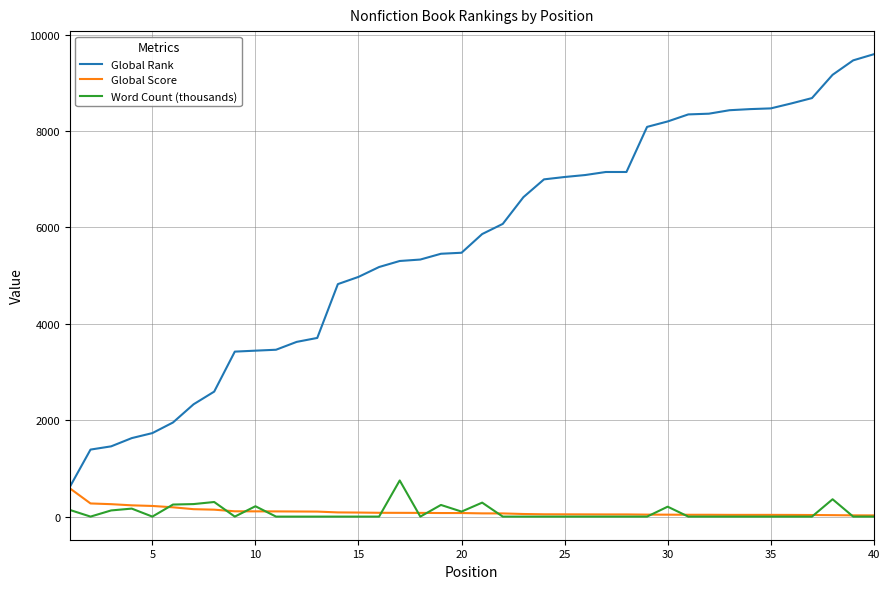

Which series has the largest total across all categories?

Global Rank